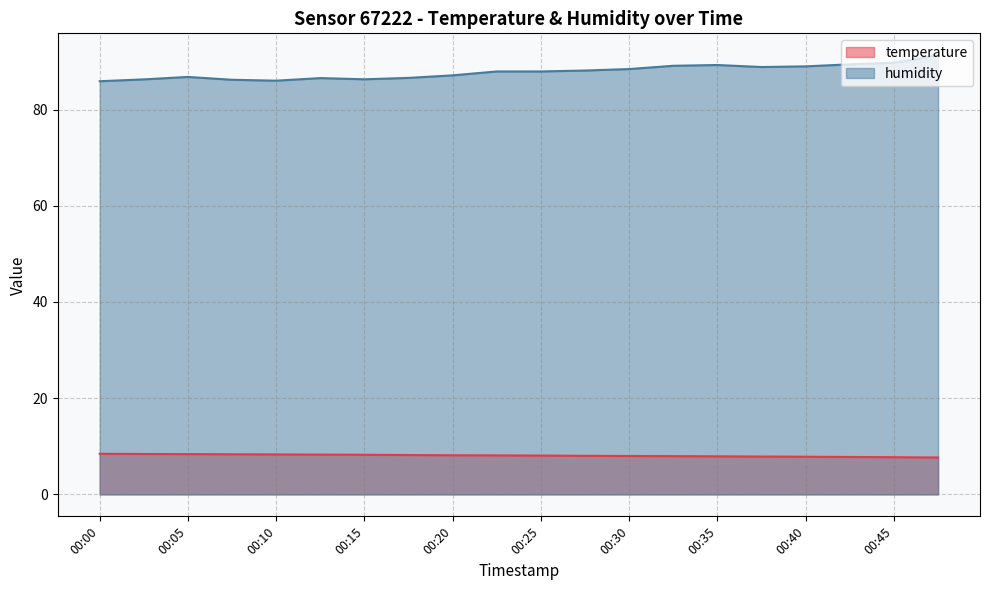

Is the value of humidity at 00:23 greater than the value of temperature at 00:08?

Yes